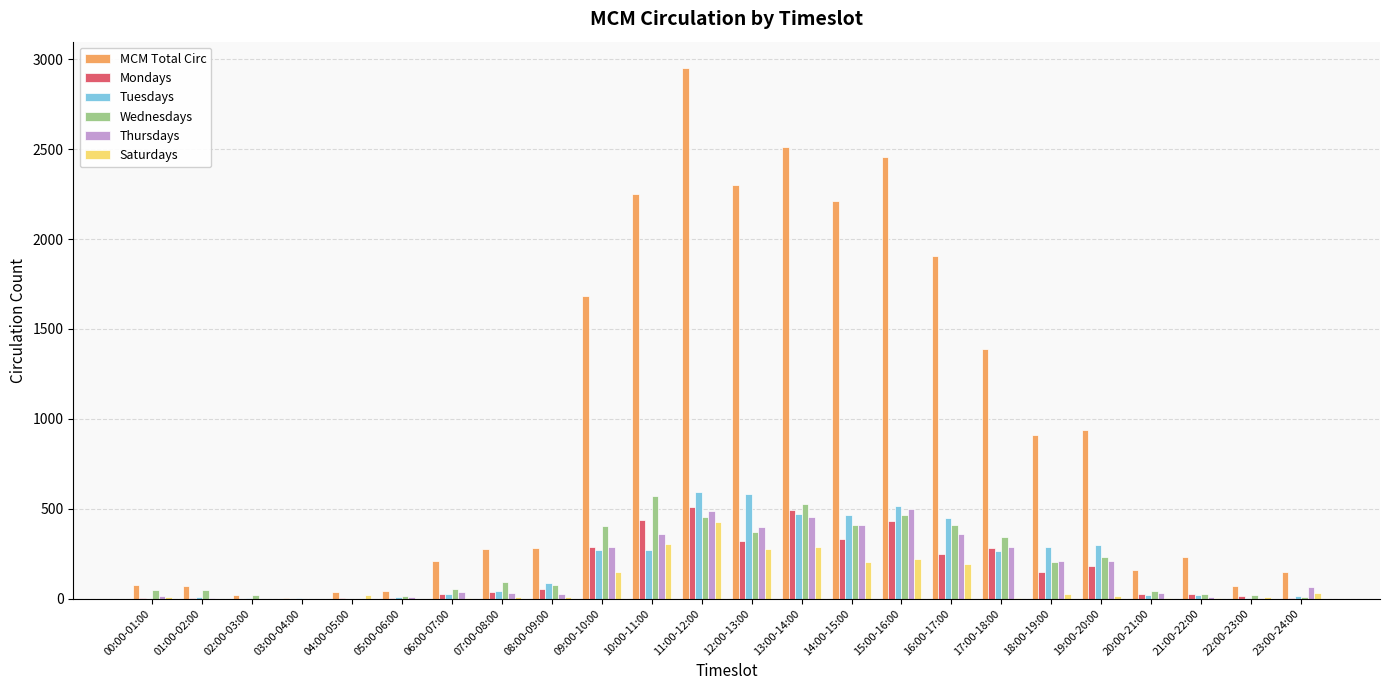

What is the average value of the Saturdays series?

91